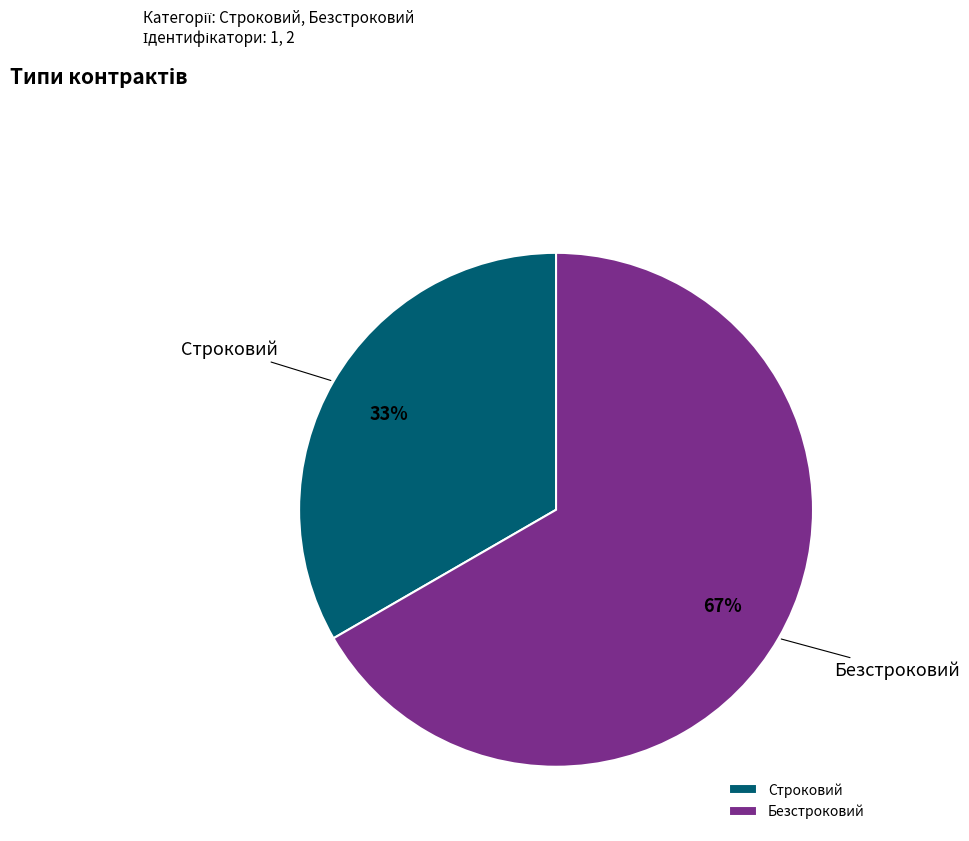

What percentage is the Безстроковий slice, to the nearest percent?

67%